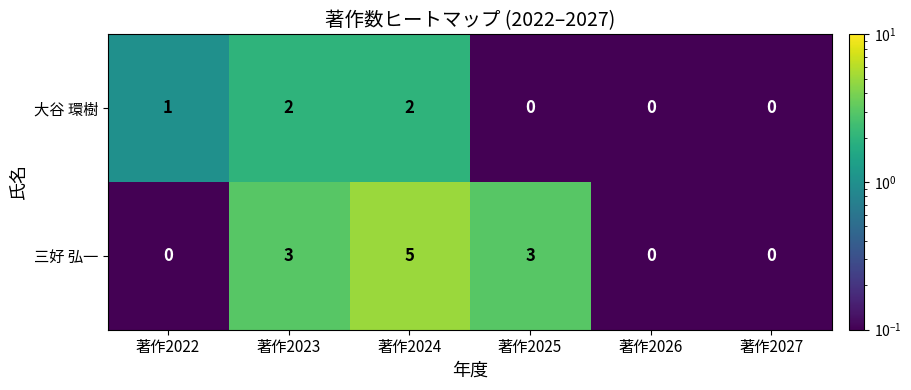

What is the difference between the maximum and second lowest values in the 三好 弘一 series?

5